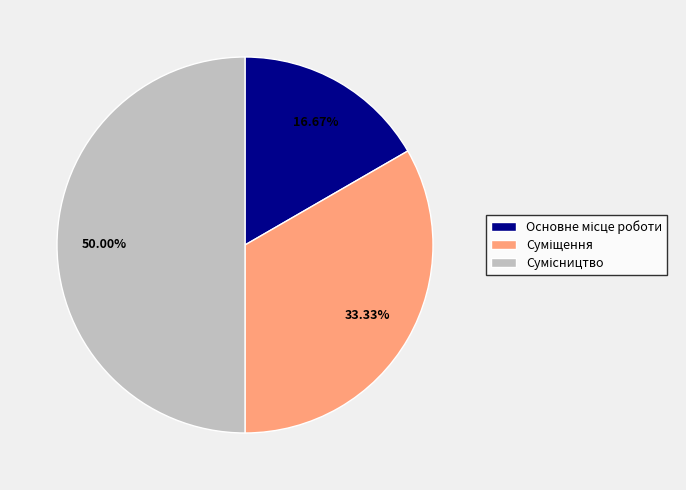

How many segments does this pie chart have?

3